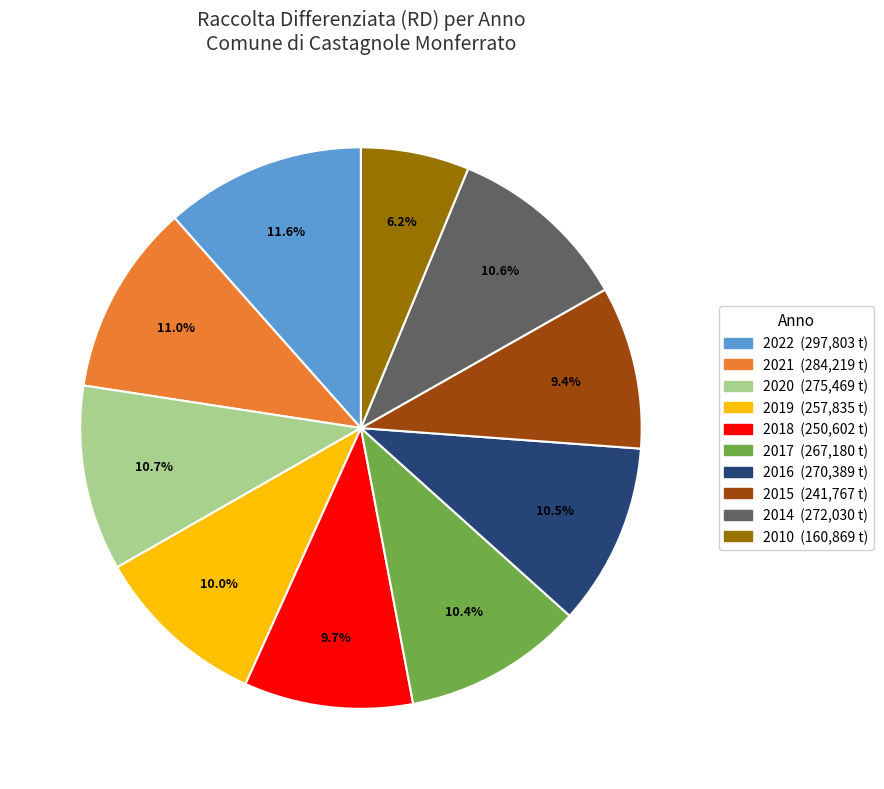

Is the sum of 2018 and 2020 greater than half?

No